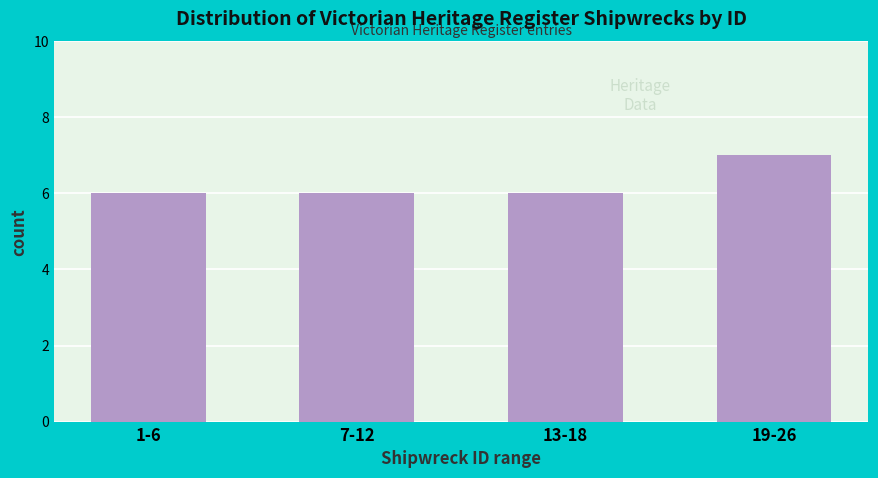

Reading left to right, list all the values displayed in this chart.

6	6	6	7